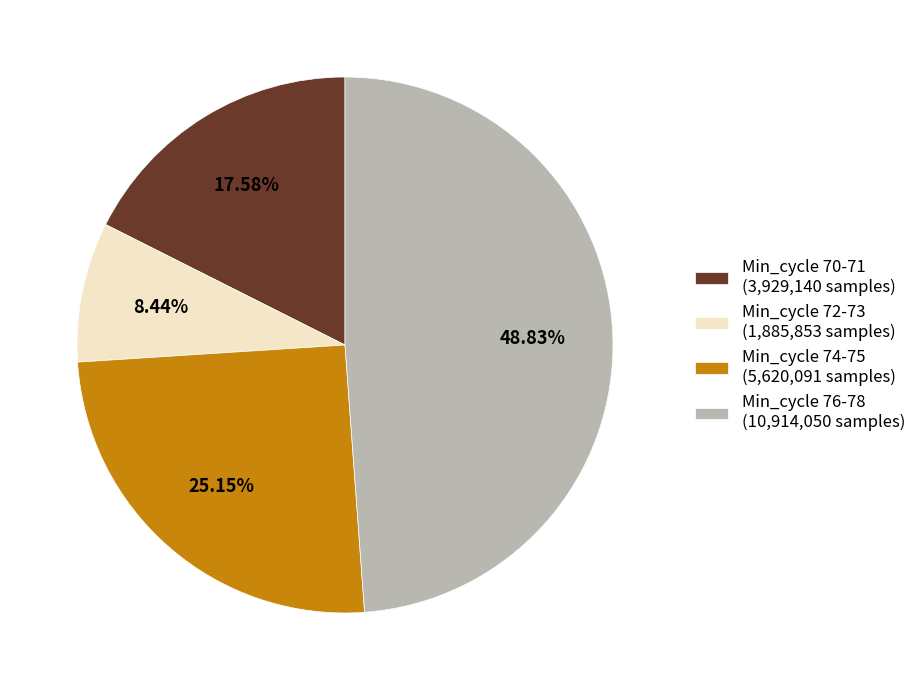

Is the sum of Min_cycle 74-75 (5,620,091 samples) and Min_cycle 76-78 (10,914,050 samples) greater than half?

Yes